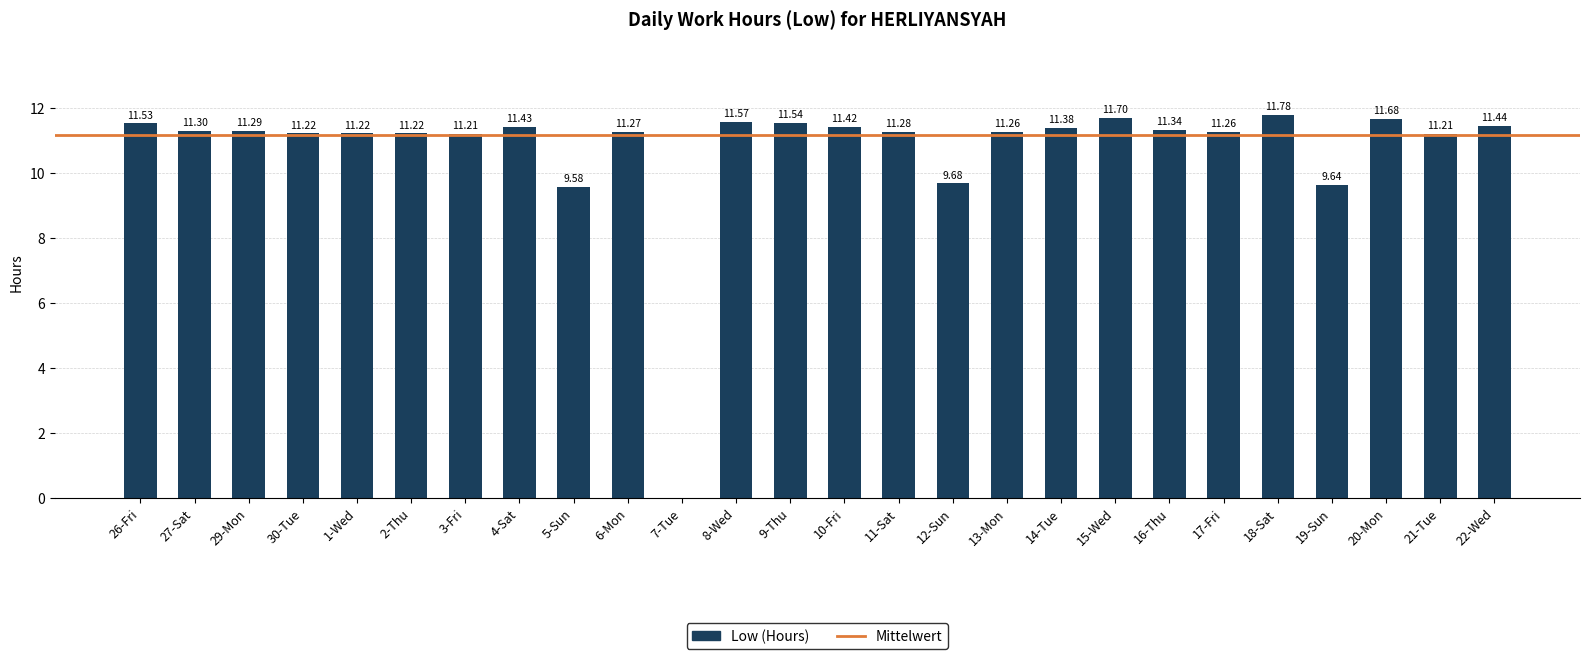

Reading left to right, transcribe all the data shown in this chart.

11.5	11.3	11.3	11.2	11.2	11.2	11.2	11.4	9.6	11.3	0.0	11.6	11.5	11.4	11.3	9.7	11.3	11.4	11.7	11.3	11.3	11.8	9.6	11.7	11.2	11.4